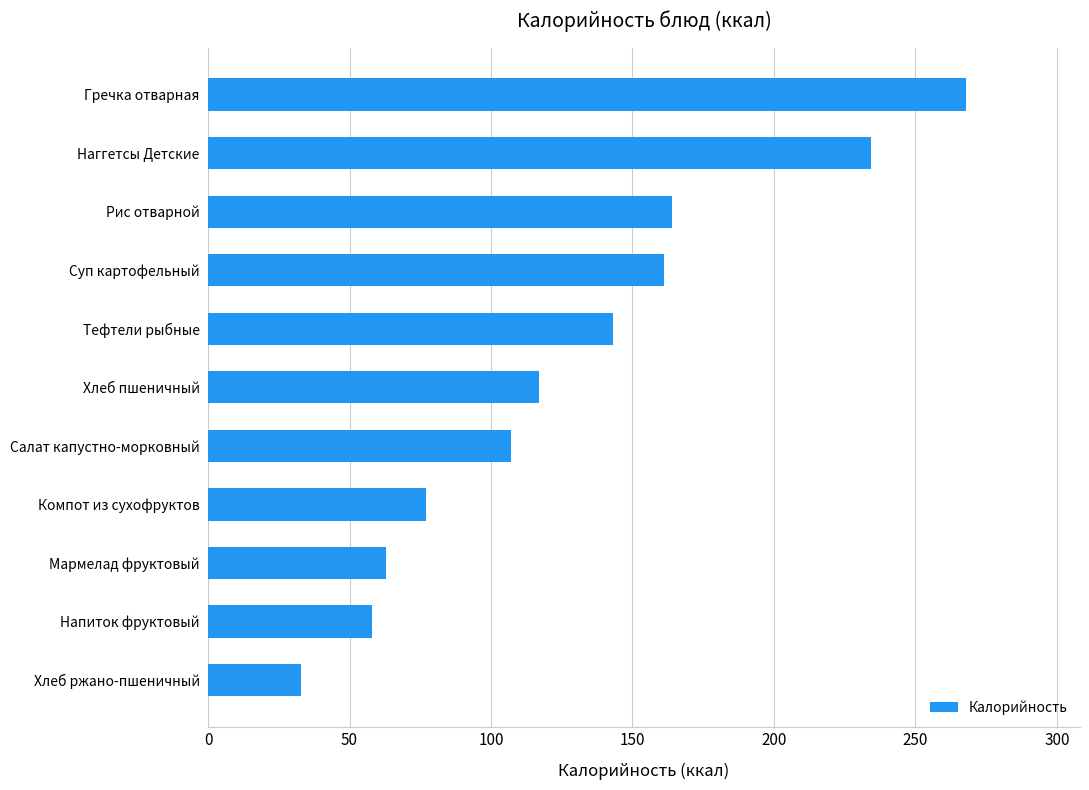

What is the difference between the maximum and second lowest values?

210.0